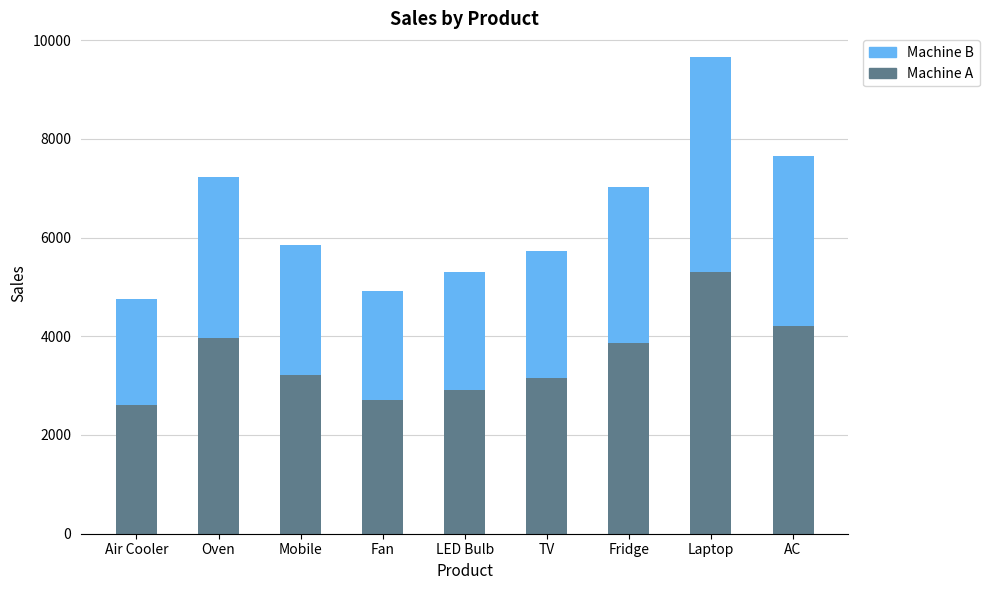

What is the average value of the Machine A series?

3550